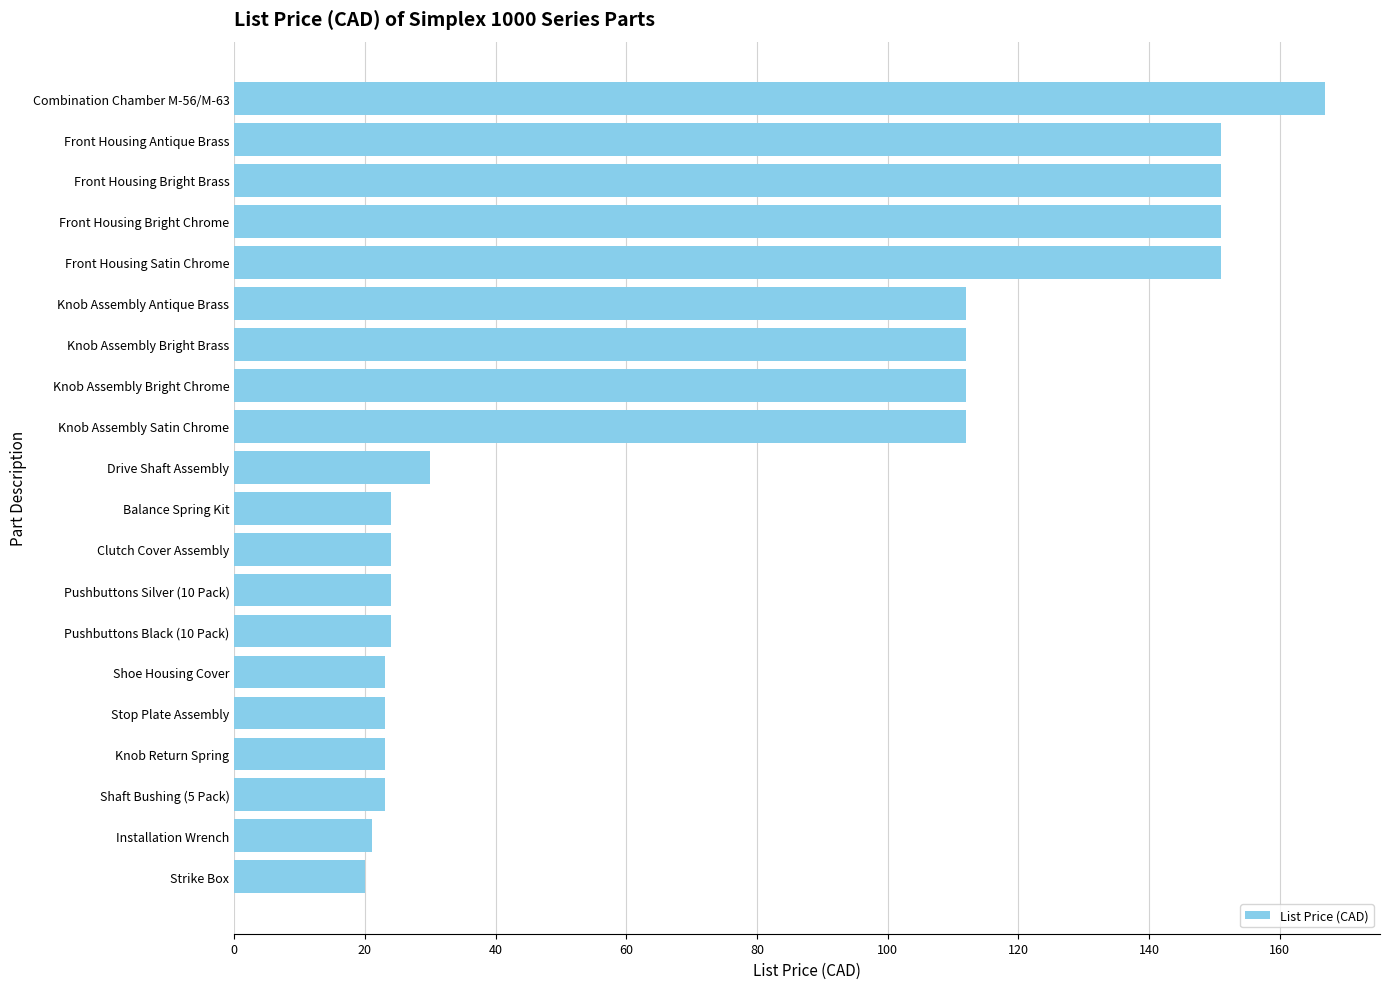

What is the minimum value shown in the chart?

20